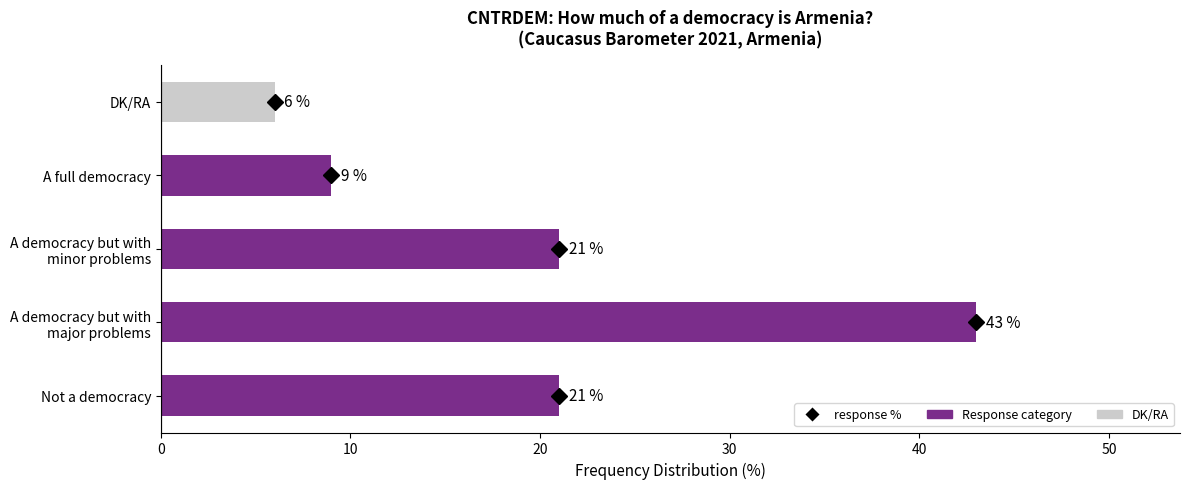

Reading bottom to top, extract all data points from this chart.

21	43	21	9	6